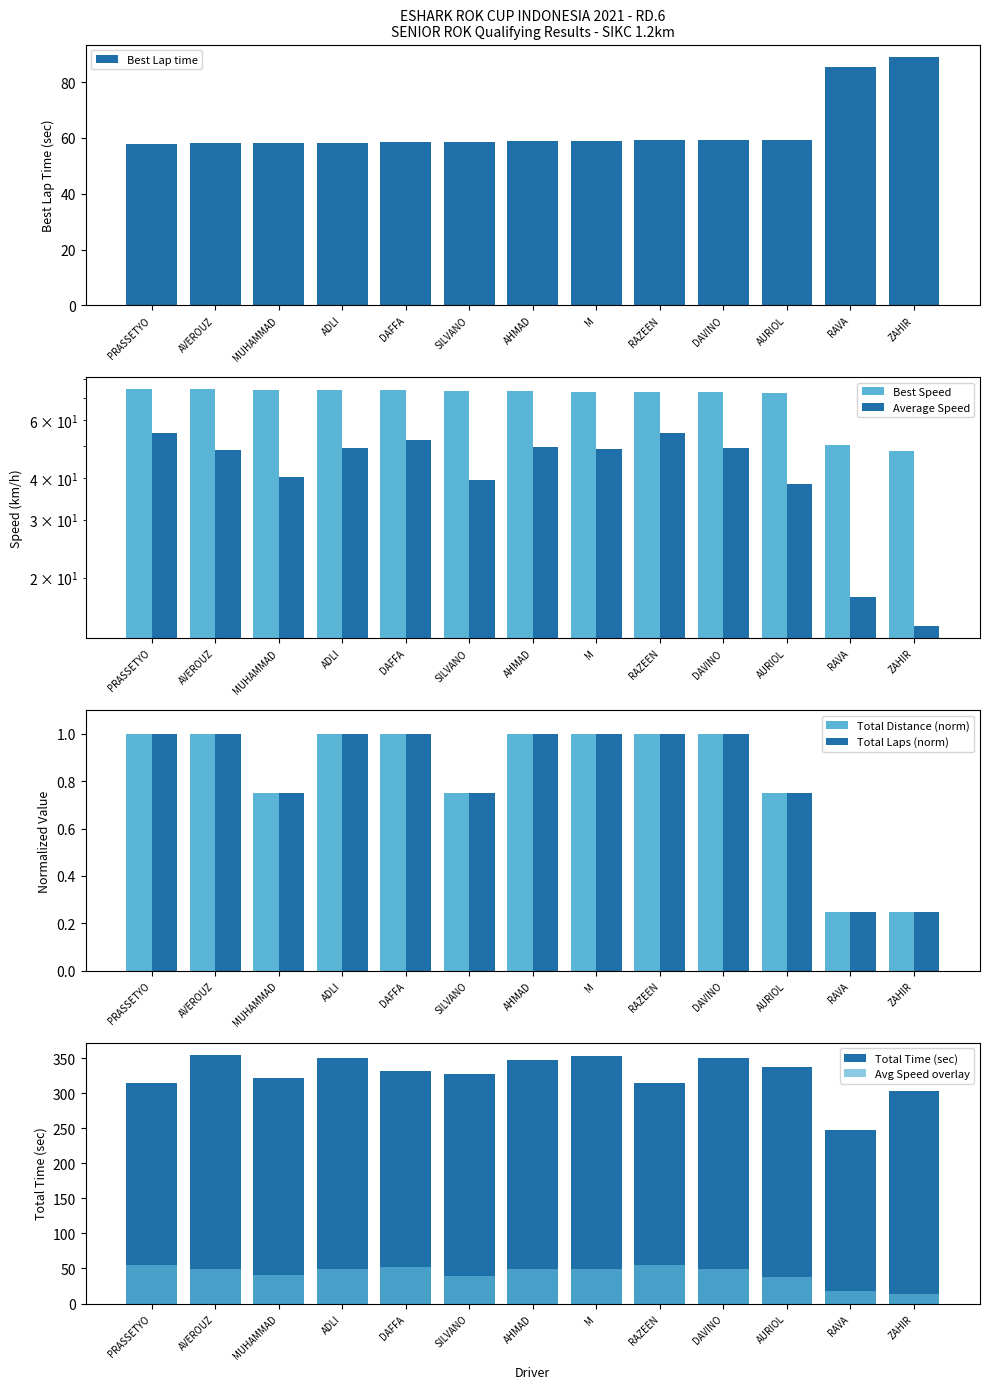

True or false: Total Laps (norm) has a value of 1.1 at AURIOL.

False